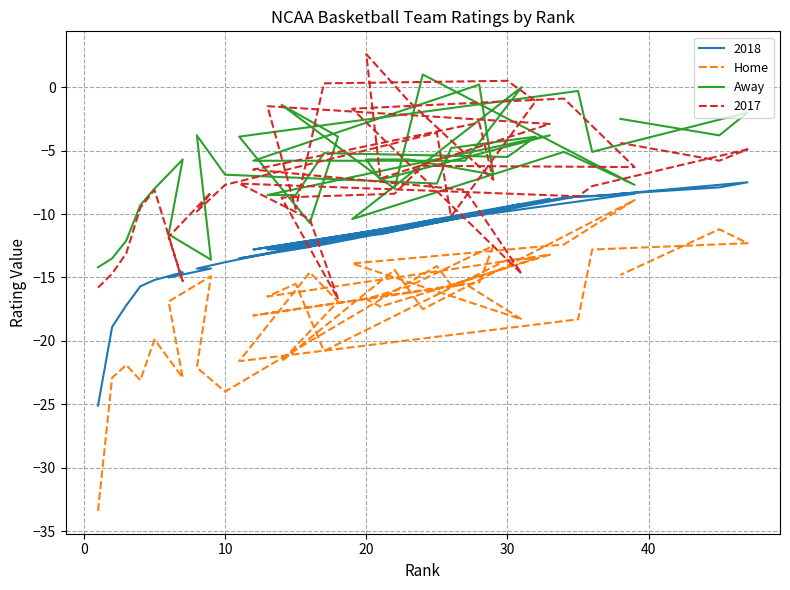

How many data points in Home are above -15?

15